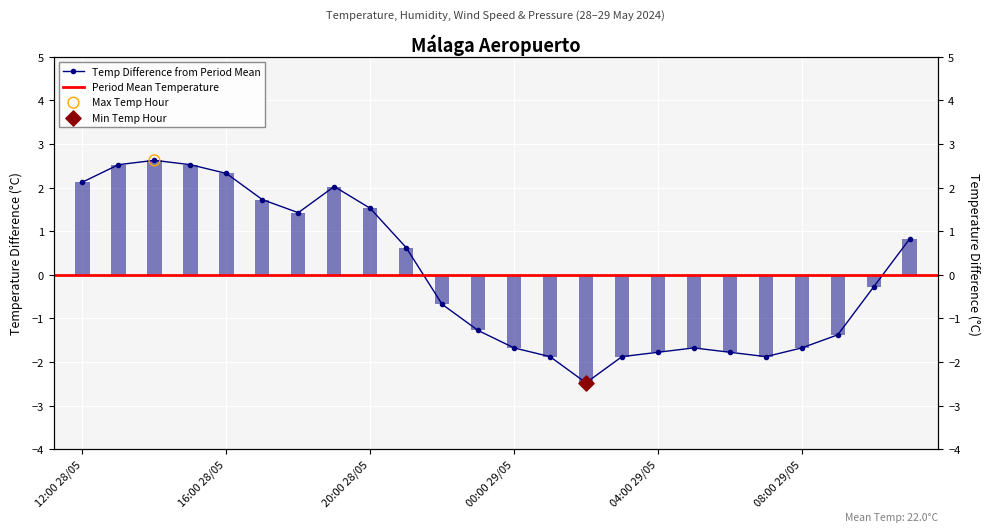

Which series has the widest spread of Y values?

Temperature (C)